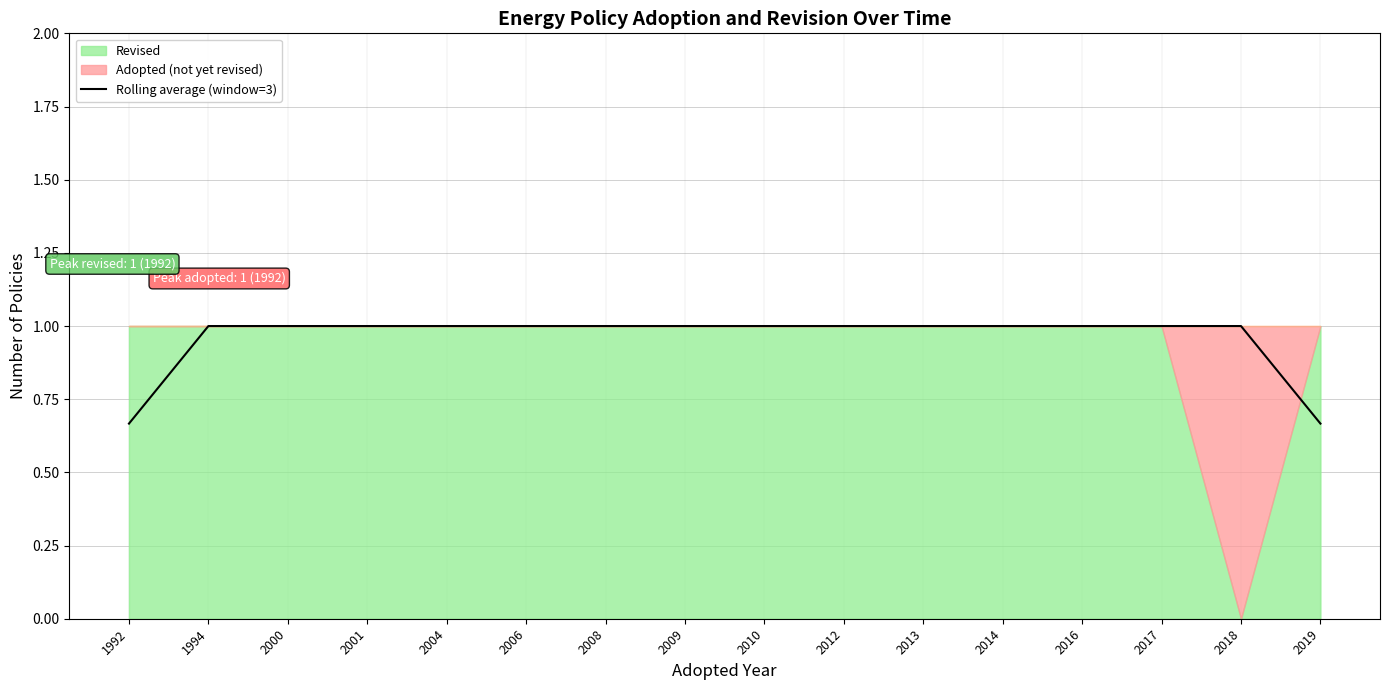

What is the value of the 7th point from the left?

1.0